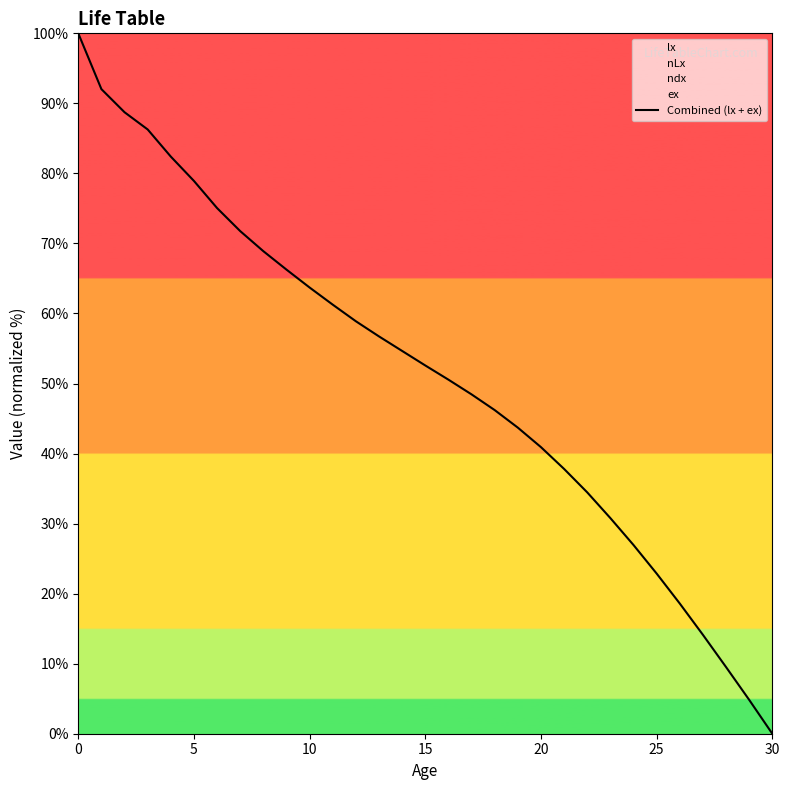

What is the average value?

51.2